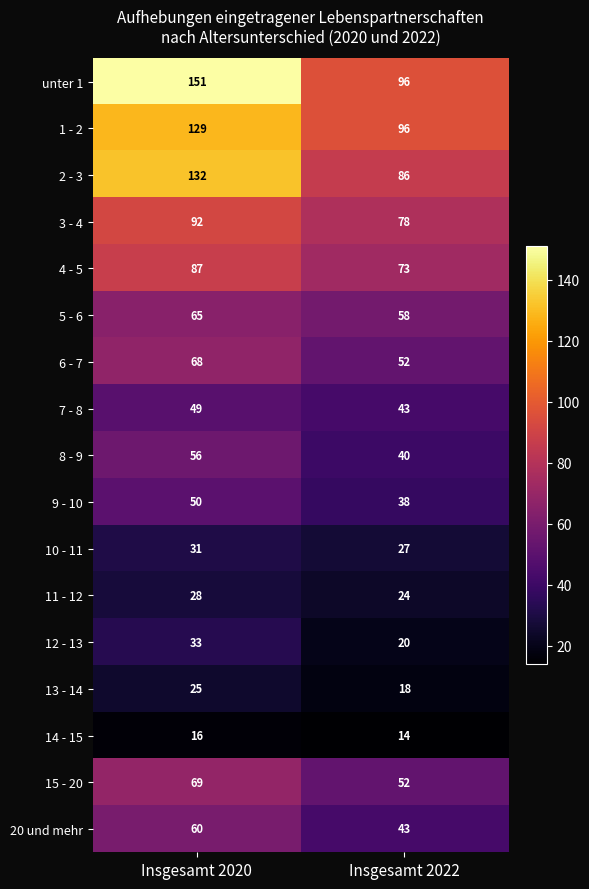

Is it true that 13 - 14 equals 26 at Insgesamt 2022?

False